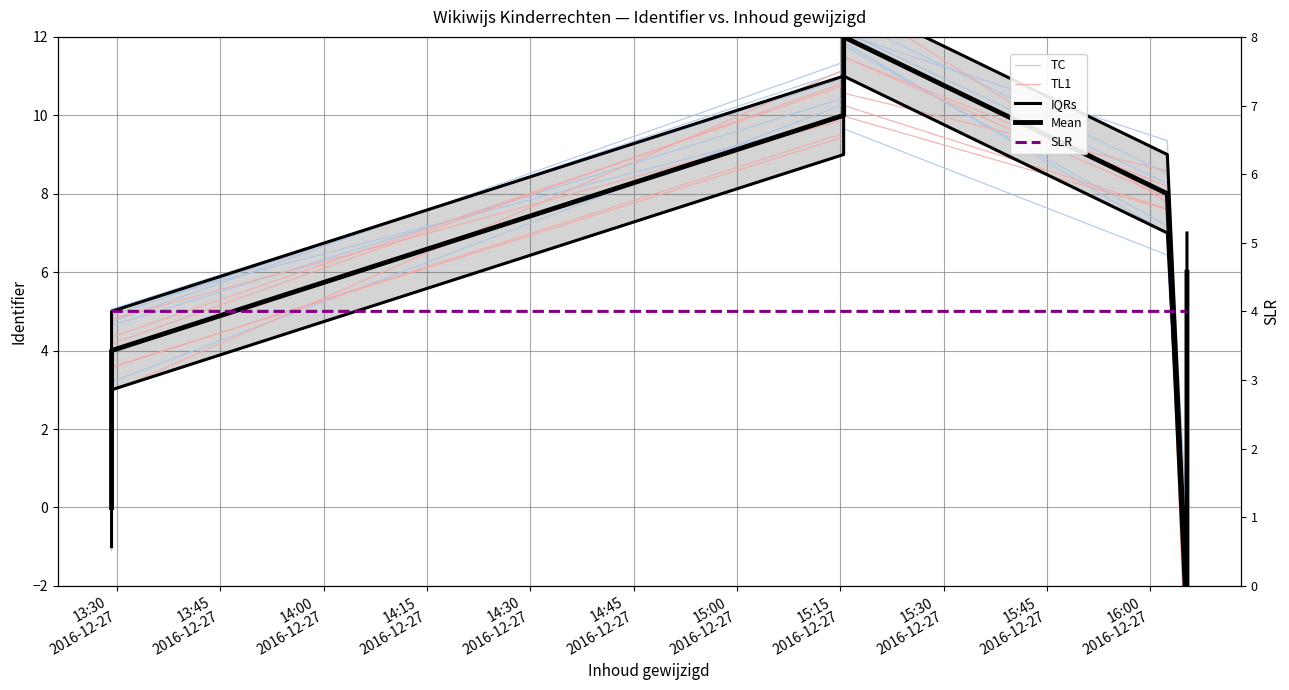

Reading left to right, what are all the values shown in this chart?

TC: 0.4	0.8	4.9	11.1	9.7	6.4	-2.8	5.6
TL1: 0.8	2.1	4.3	10.8	10.3	7.6	-3.6	5.2
IQRs: -1.0	1.0	3.0	9.0	11.0	7.0	-2.0	5.0
Mean: 0.0	2.0	4.0	10.0	12.0	8.0	-3.0	6.0
SLR: 4.0	4.0	4.0	4.0	4.0	4.0	4.0	4.0